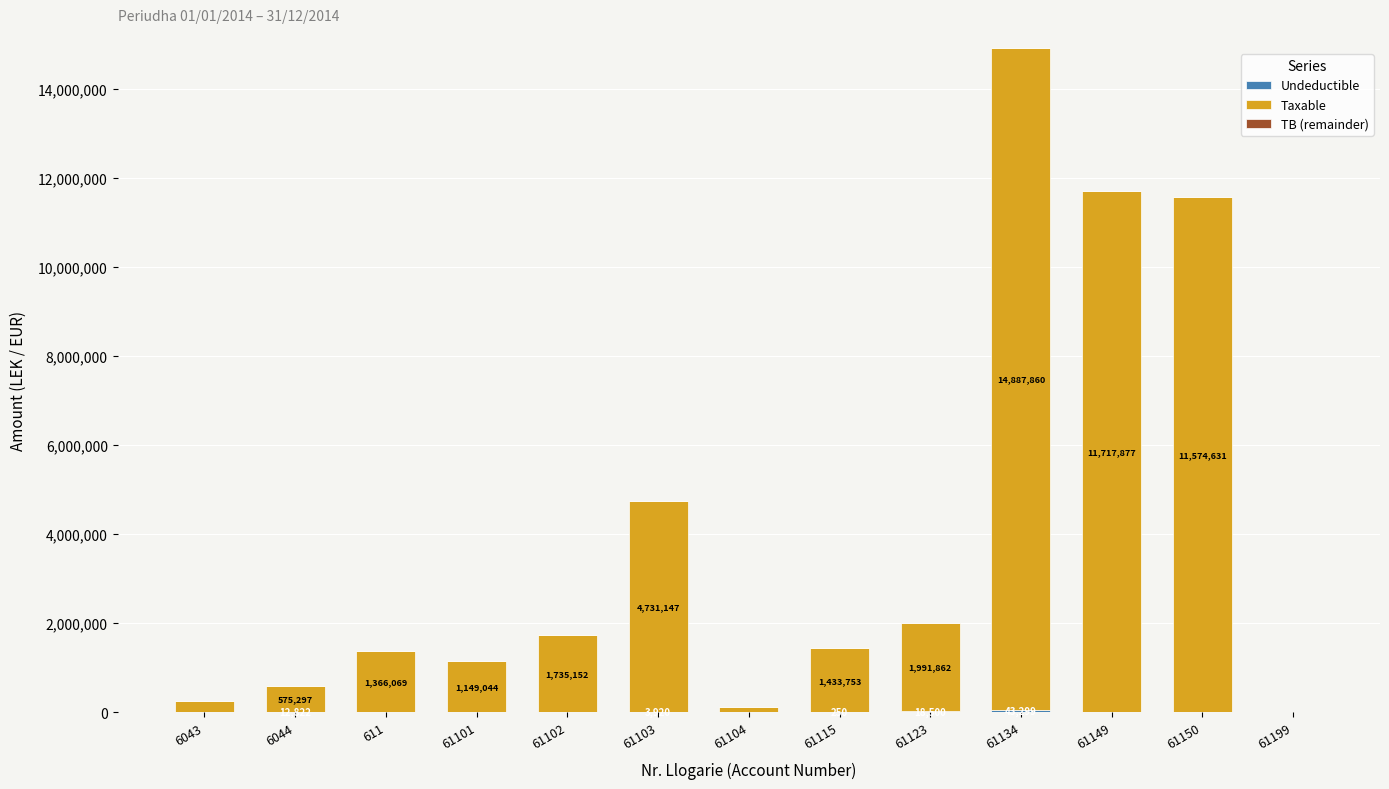

At which category is the sum across all series the highest?

61134